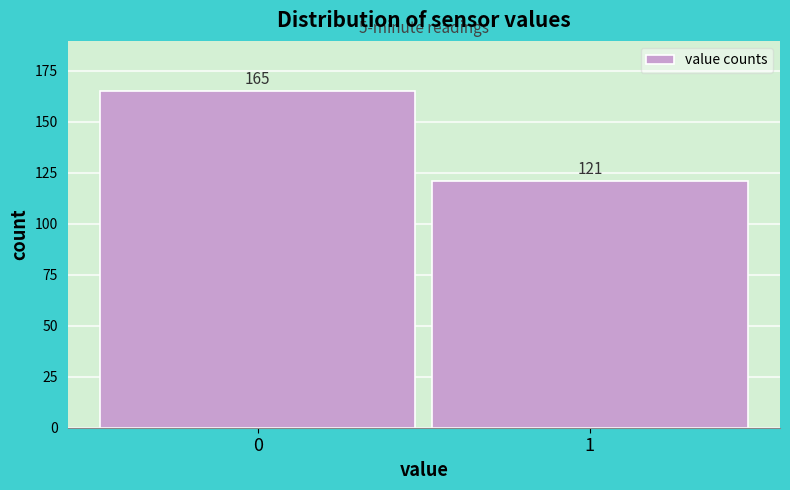

Reading right to left, transcribe all the data shown in this chart.

121	165